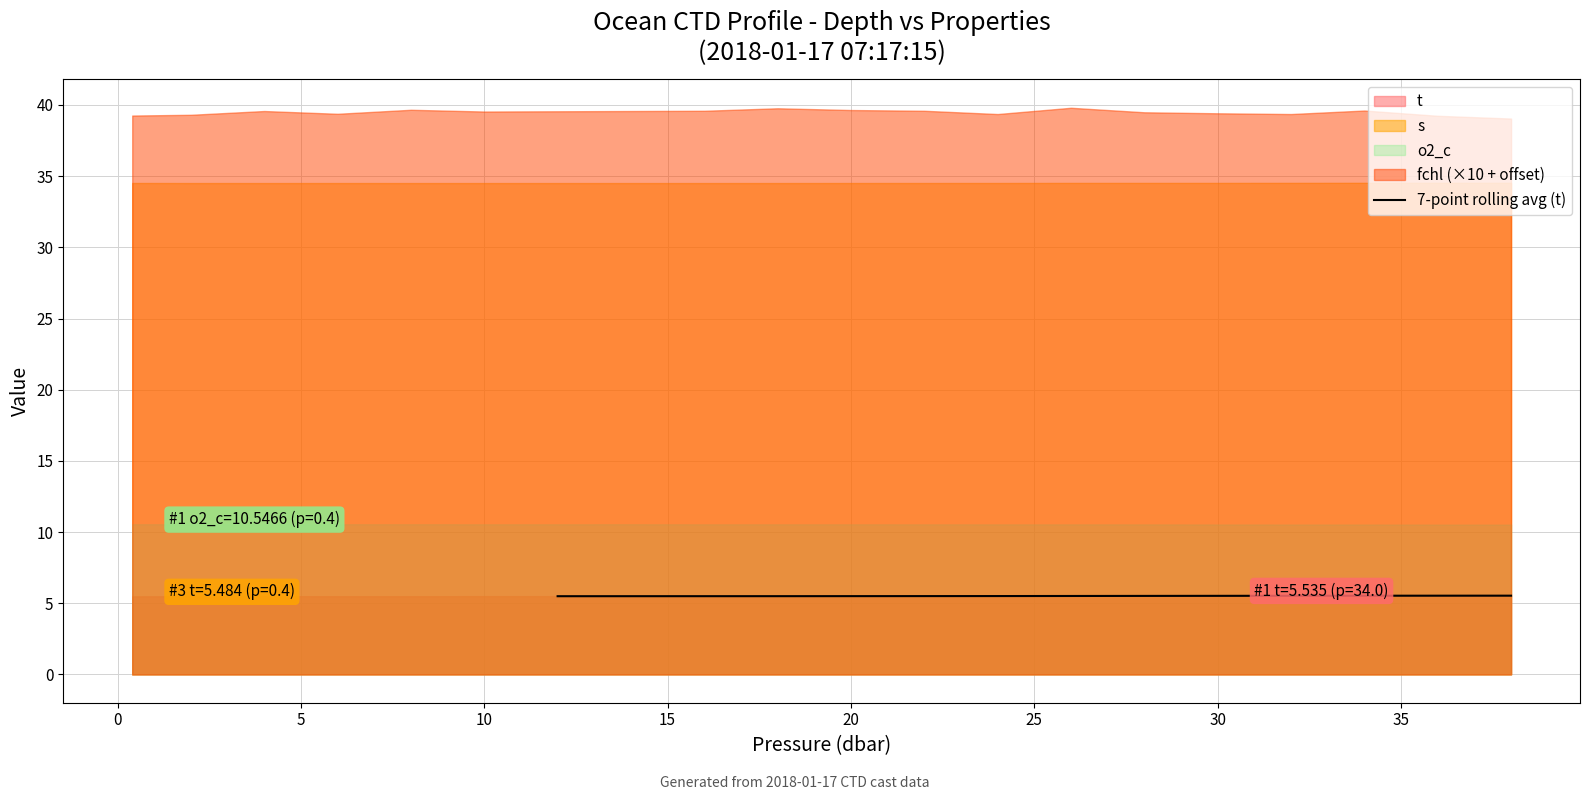

True or false: 7-point rolling avg (t) has a value of 9.4 at 30.

False